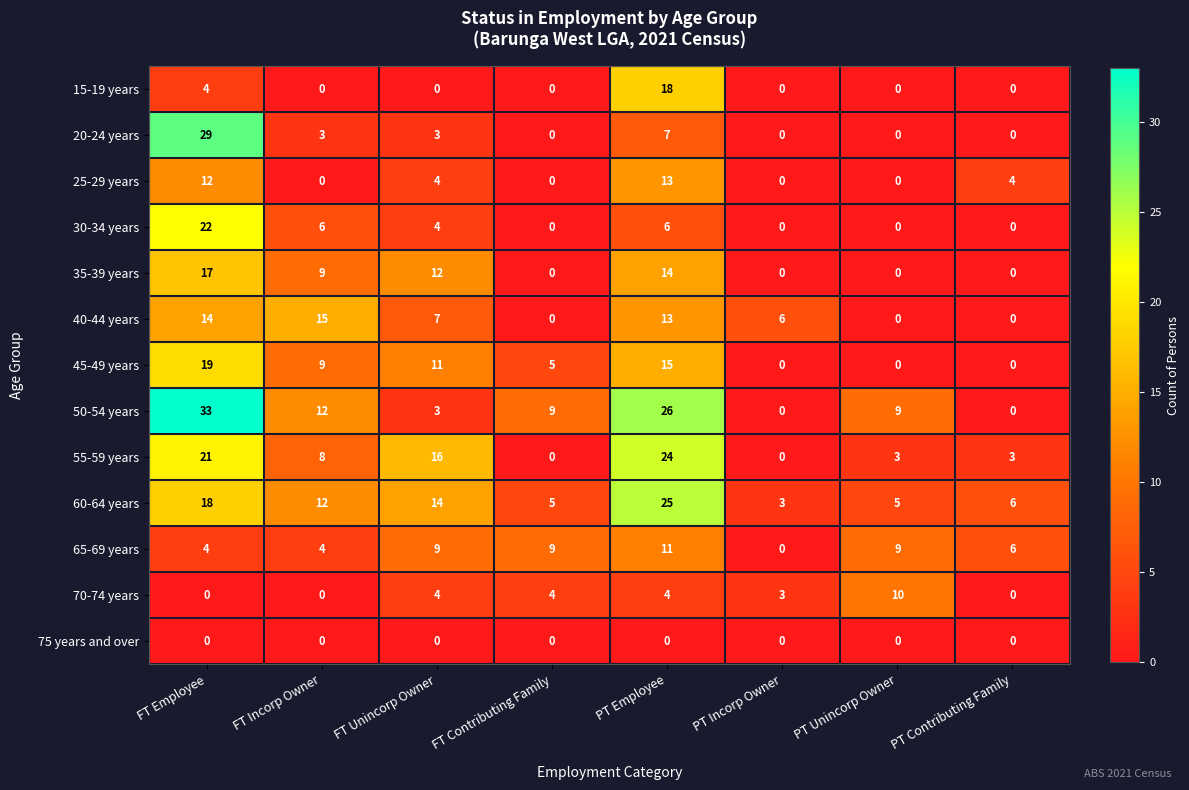

Rank the series by their maximum value, from lowest to highest.

75 years and over, 70-74 years, 65-69 years, 25-29 years, 40-44 years, 35-39 years, 15-19 years, 45-49 years, 30-34 years, 55-59 years, 60-64 years, 20-24 years, 50-54 years